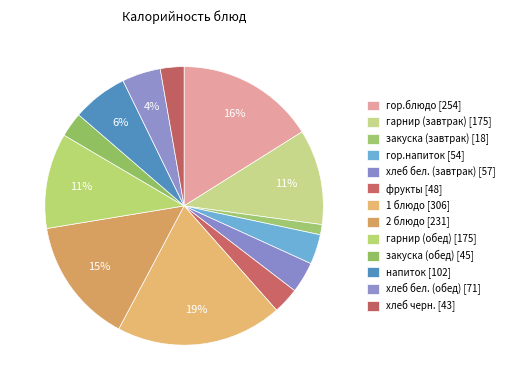

How many slices are in this pie chart?

13